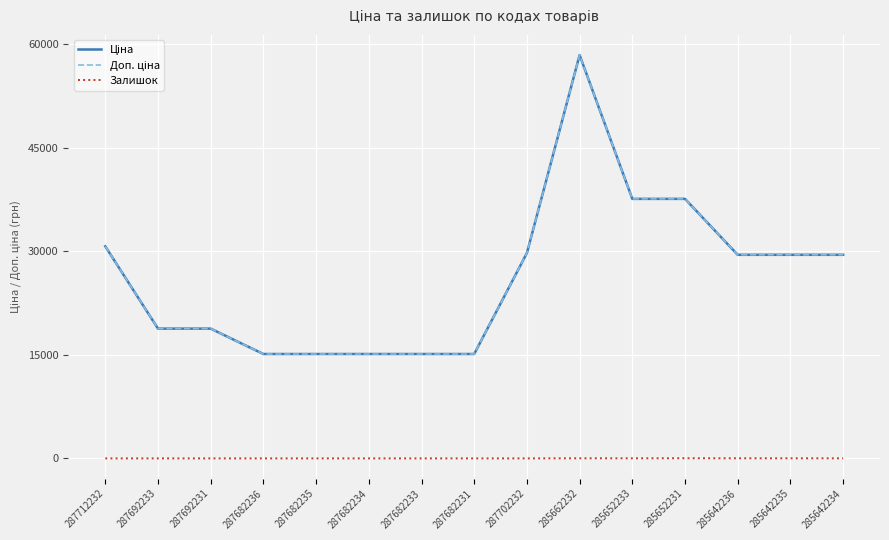

Is this an area chart (filled region under the line)?

No